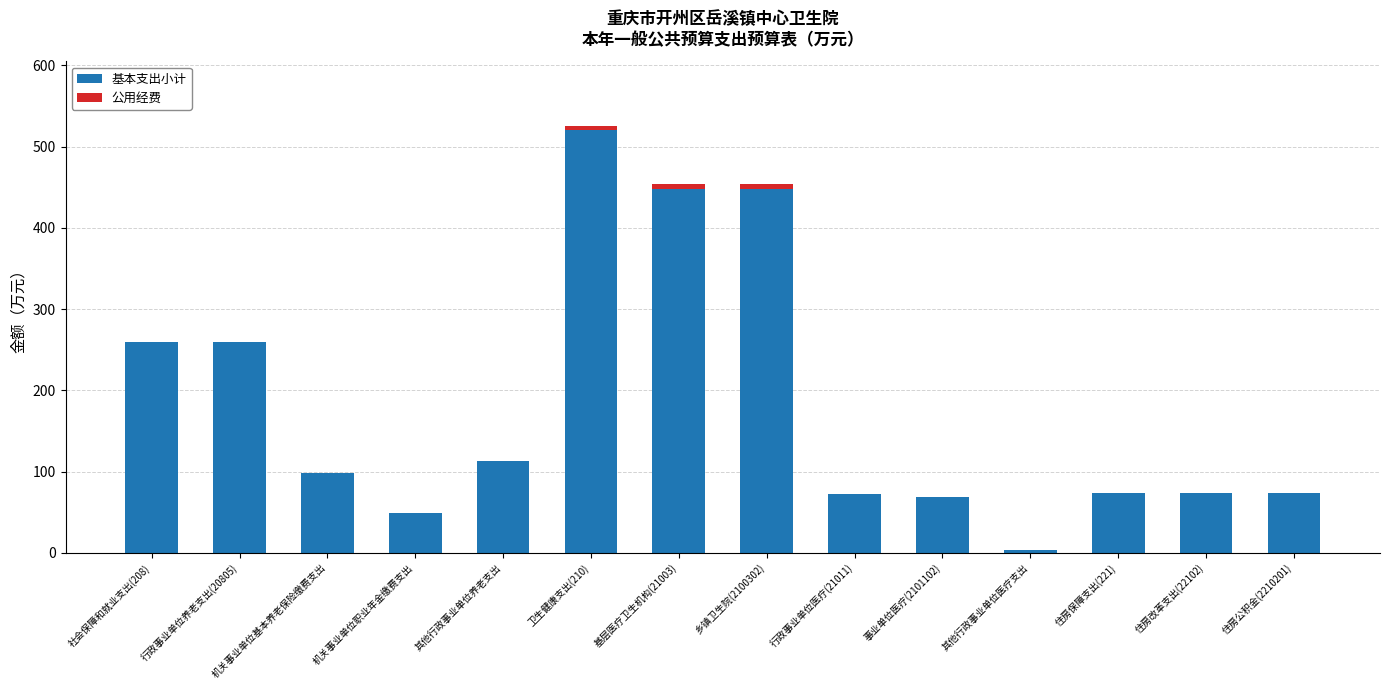

True or false: 基本支出小计 has a value of 325.0 at 卫生健康支出(210).

False